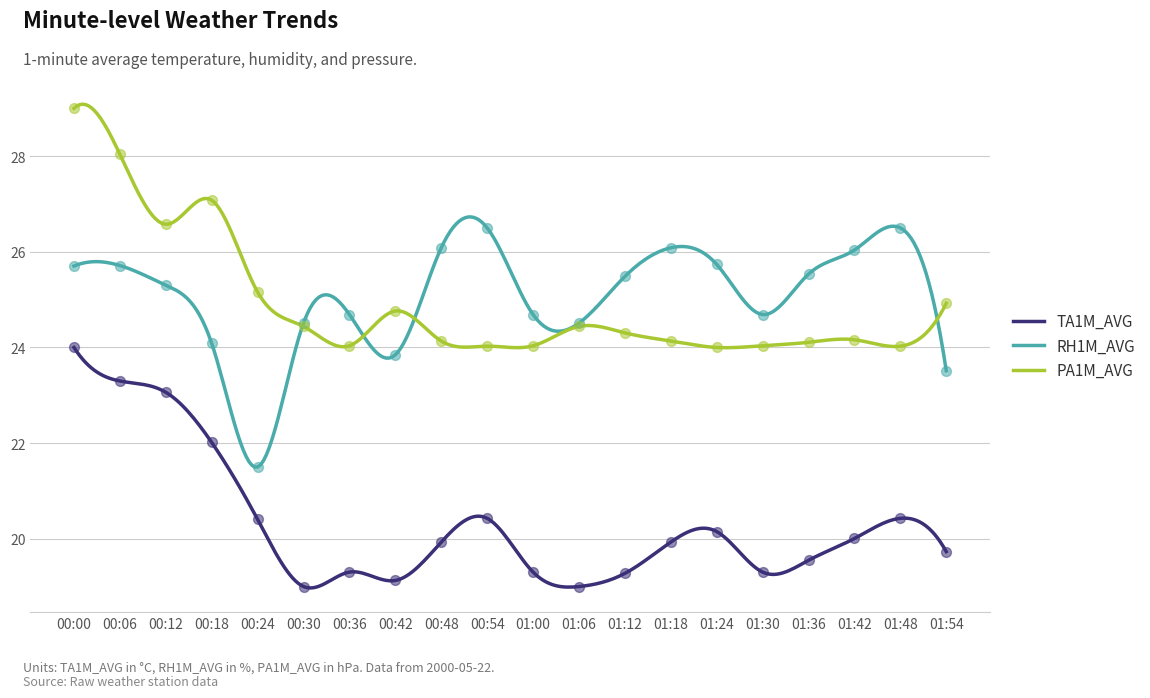

At how many categories does at least one series exceed 20?

20